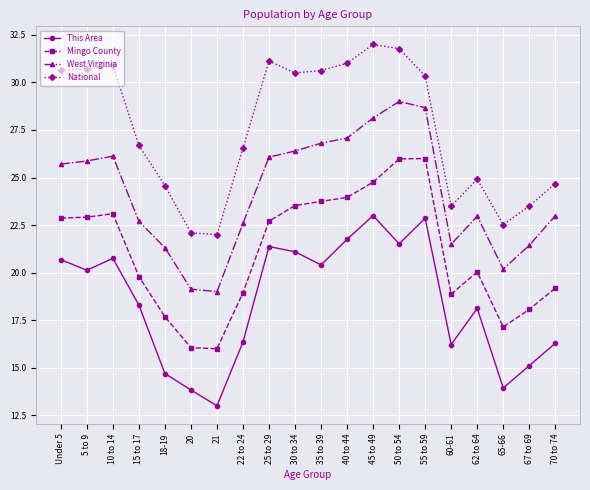

What is the greatest value displayed?

32.0